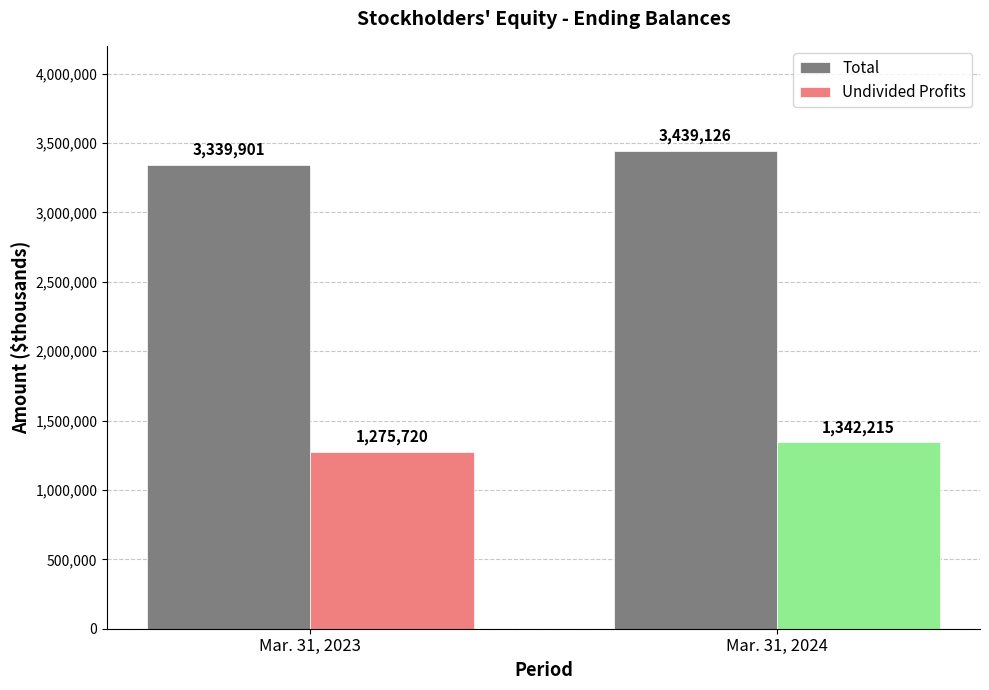

What is the difference between the maximum and minimum values in the Total series?

99225